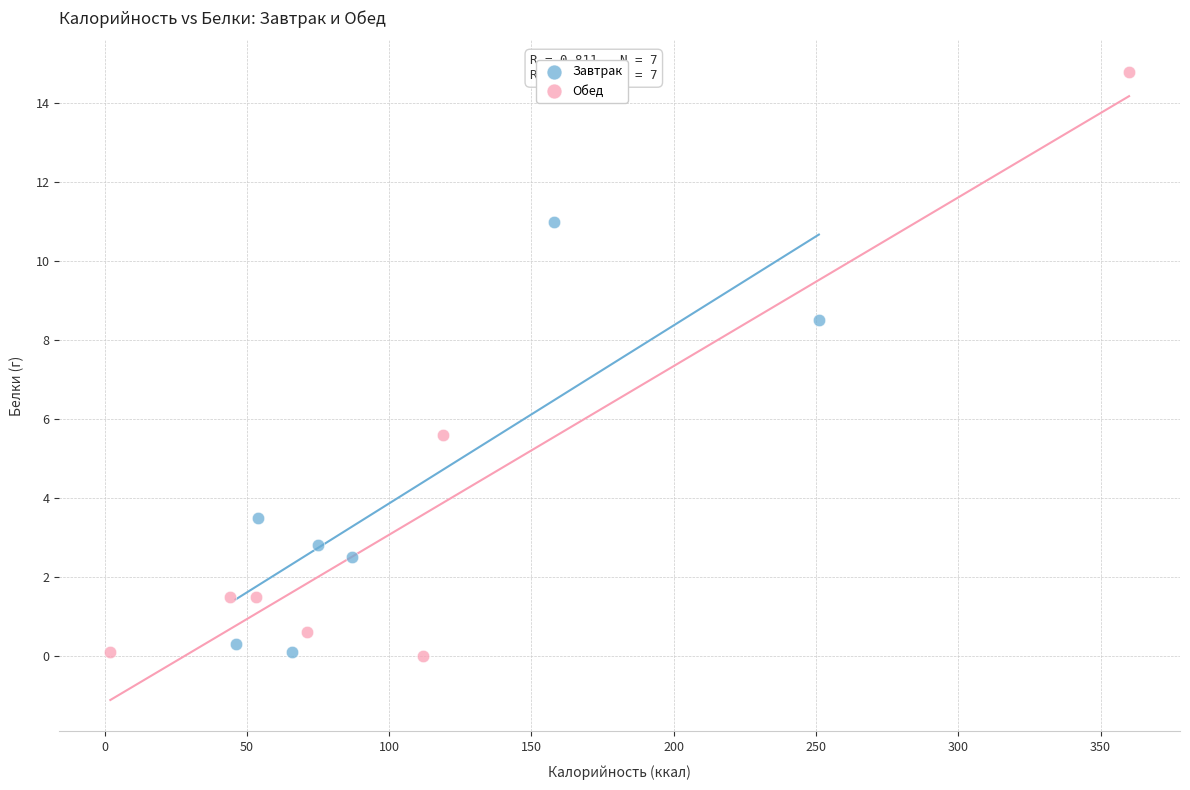

Which series reaches the maximum Y coordinate?

Обед